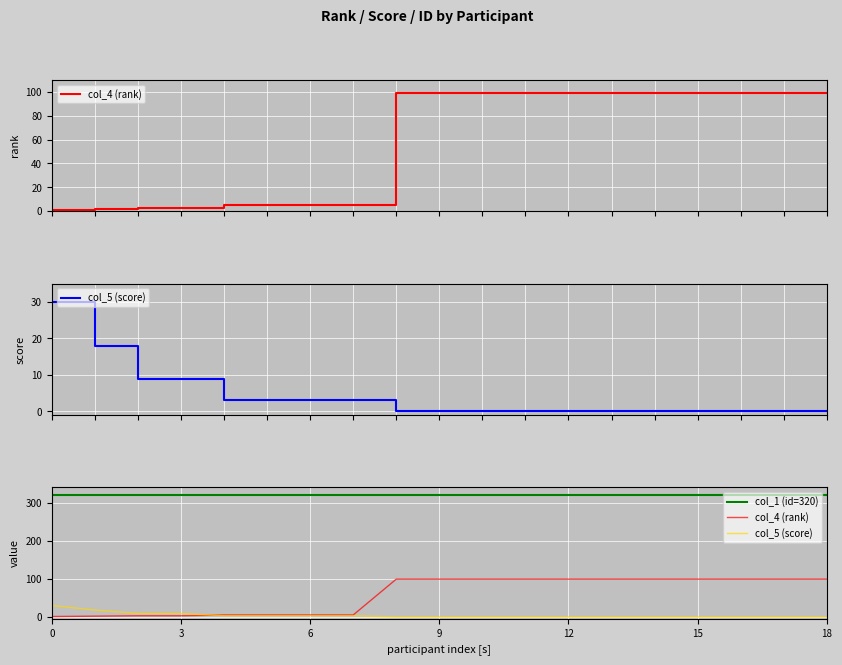

Is it true that col_1 (id=320) equals 466 at 10?

False